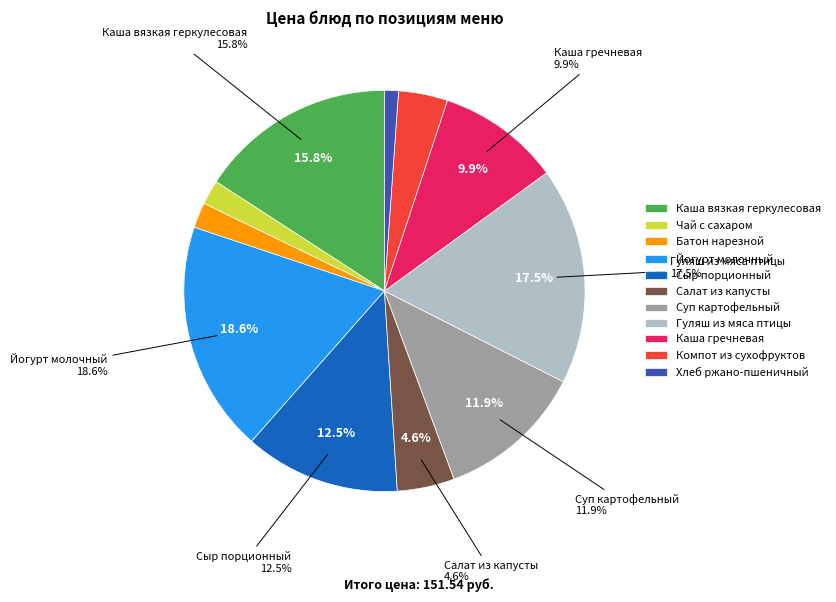

How much of the chart is everything except Сыр порционный?

87.5%